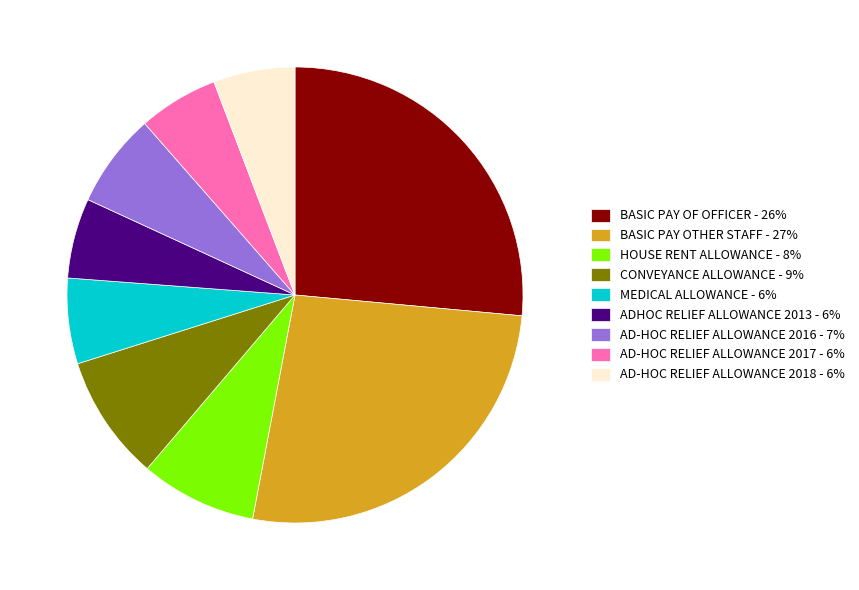

How many slices are in this pie chart?

9